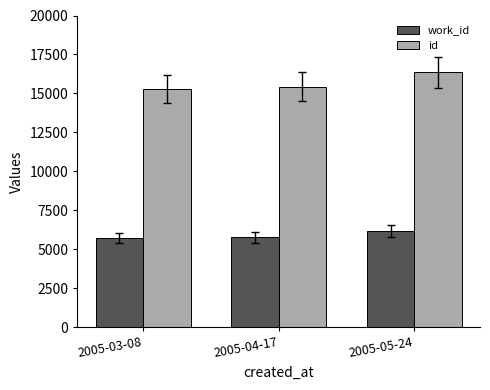

At 2005-03-08, list the series in order from smallest to largest.

work_id, id